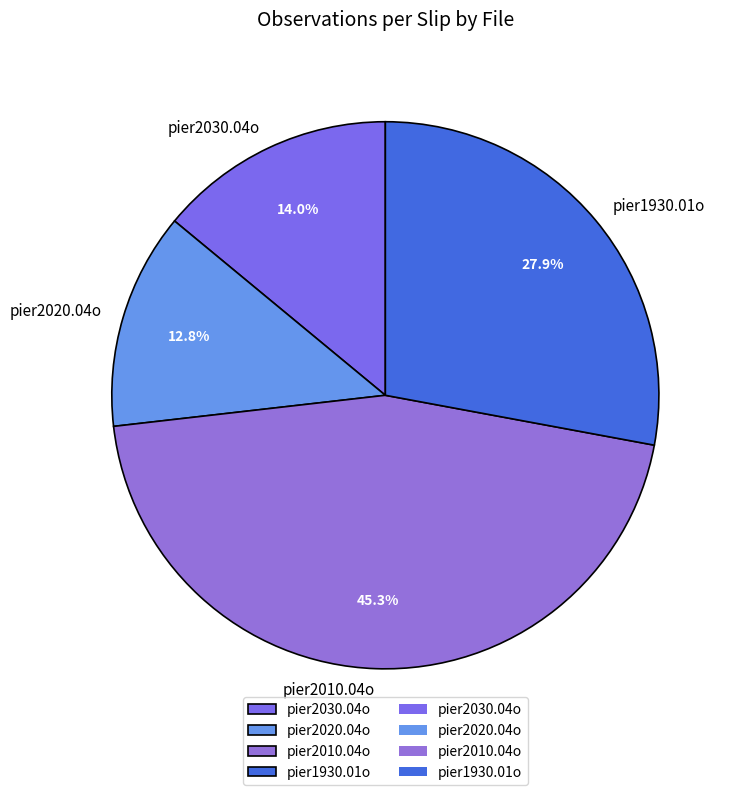

To the nearest percent, what percentage of the pie is pier2030.04o?

14%